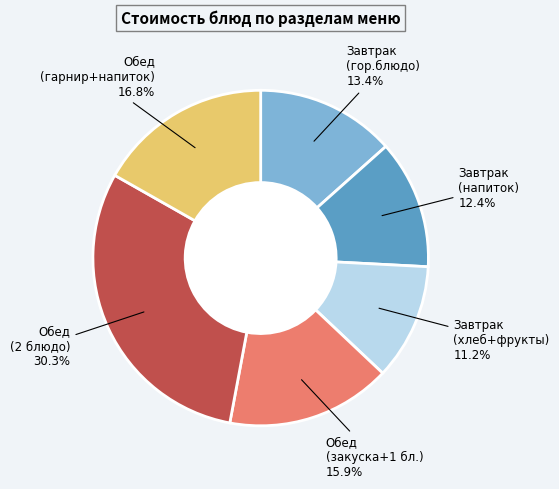

To the nearest percent, what is the average slice percentage?

17%